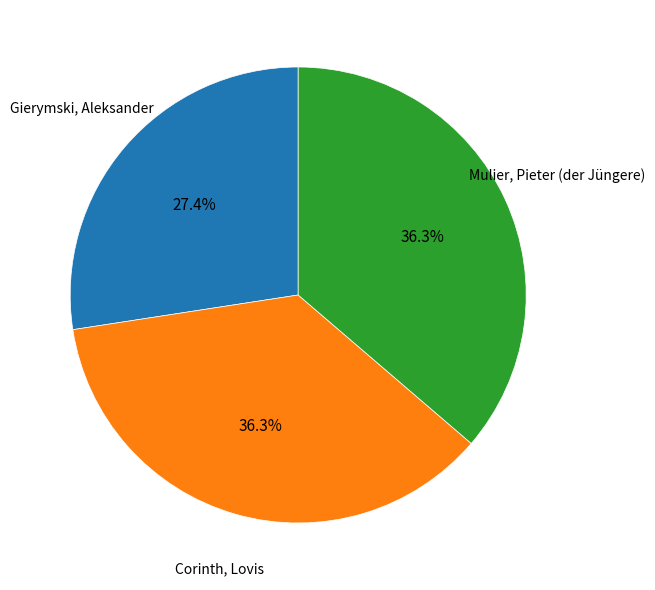

How many slices are in this pie chart?

3